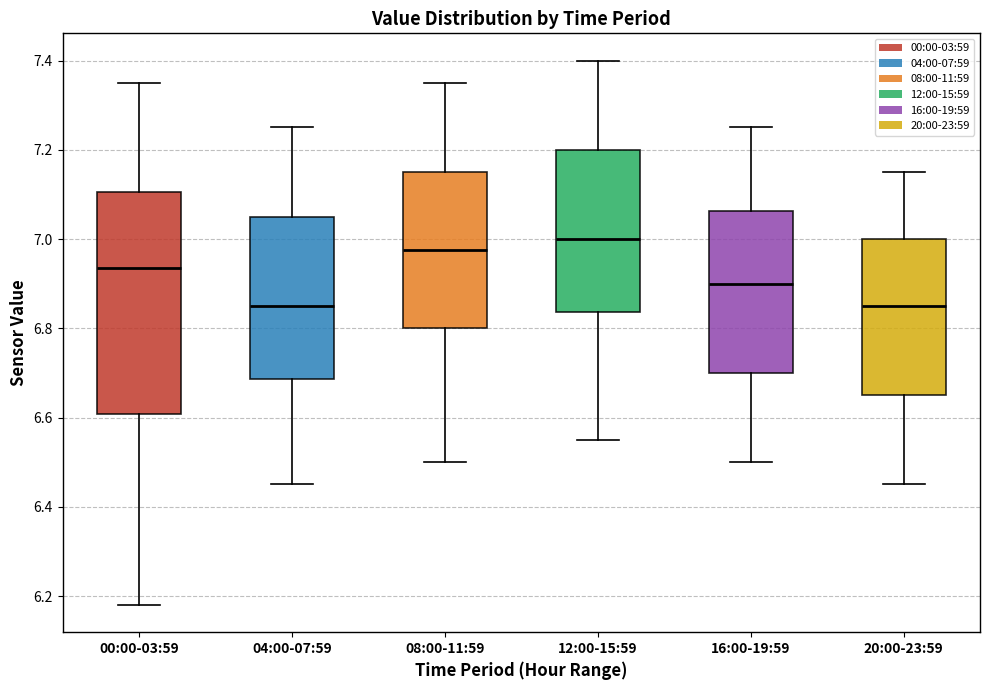

Reading left to right, transcribe this box plot: for each box, give where its median line is, the range the box spans, and where its two whiskers end, as read against the y-axis. The values are not printed on the chart, so give them approximately, as read against the axis.

00:00-03:59: median 6.94, box 6.60 to 7.10, whiskers 6.18 to 7.36
04:00-07:59: median 6.86, box 6.68 to 7.06, whiskers 6.46 to 7.26
08:00-11:59: median 6.98, box 6.80 to 7.16, whiskers 6.50 to 7.36
12:00-15:59: median 7.00, box 6.84 to 7.20, whiskers 6.56 to 7.40
16:00-19:59: median 6.90, box 6.70 to 7.06, whiskers 6.50 to 7.26
20:00-23:59: median 6.86, box 6.66 to 7.00, whiskers 6.46 to 7.16